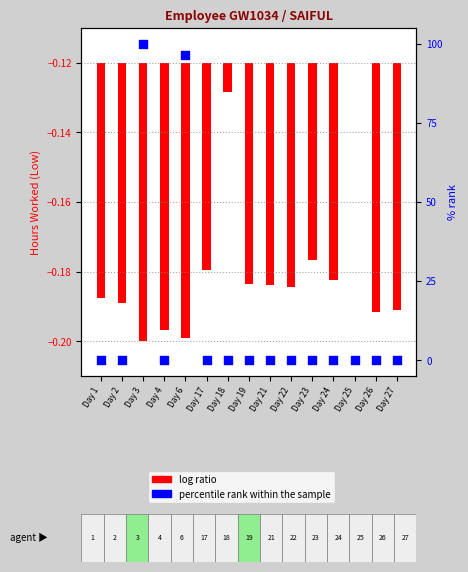

Between Day 17 and Day 19, which is larger?

Day 17